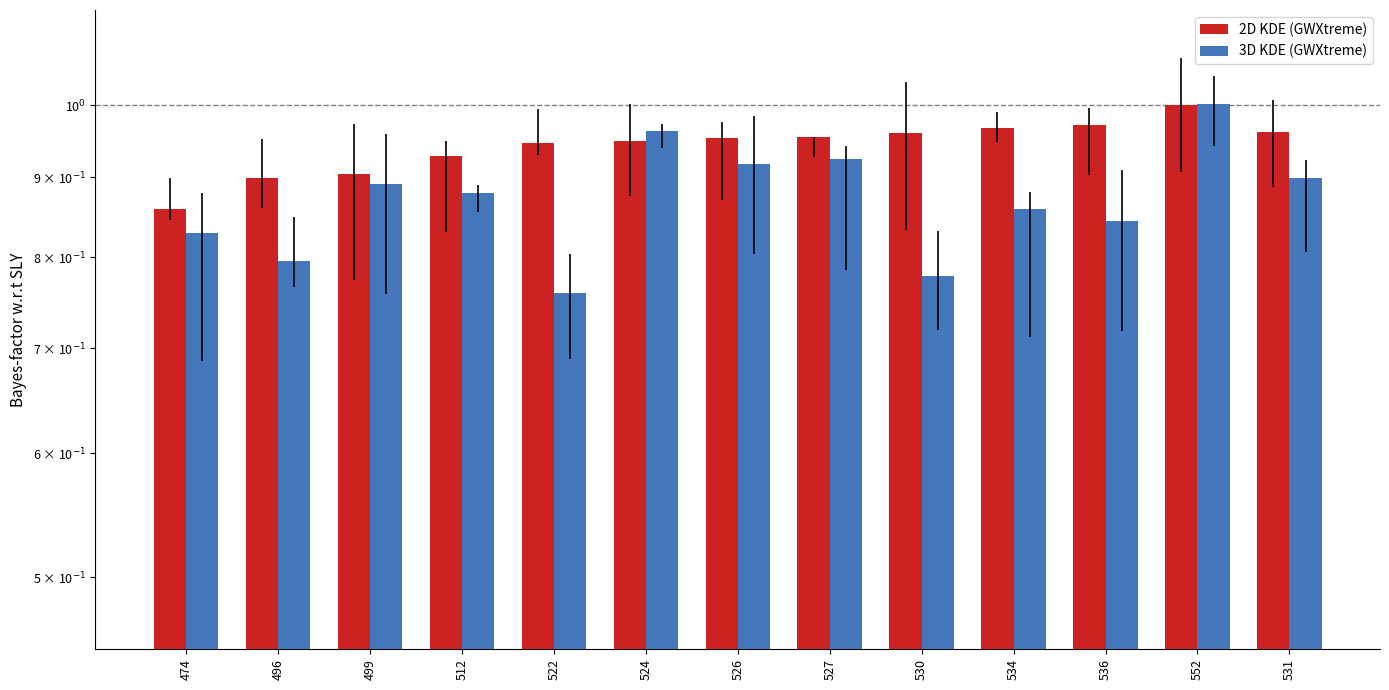

Is the value of 2D KDE (GWXtreme) at 531 greater than the value of 3D KDE (GWXtreme) at 530?

Yes